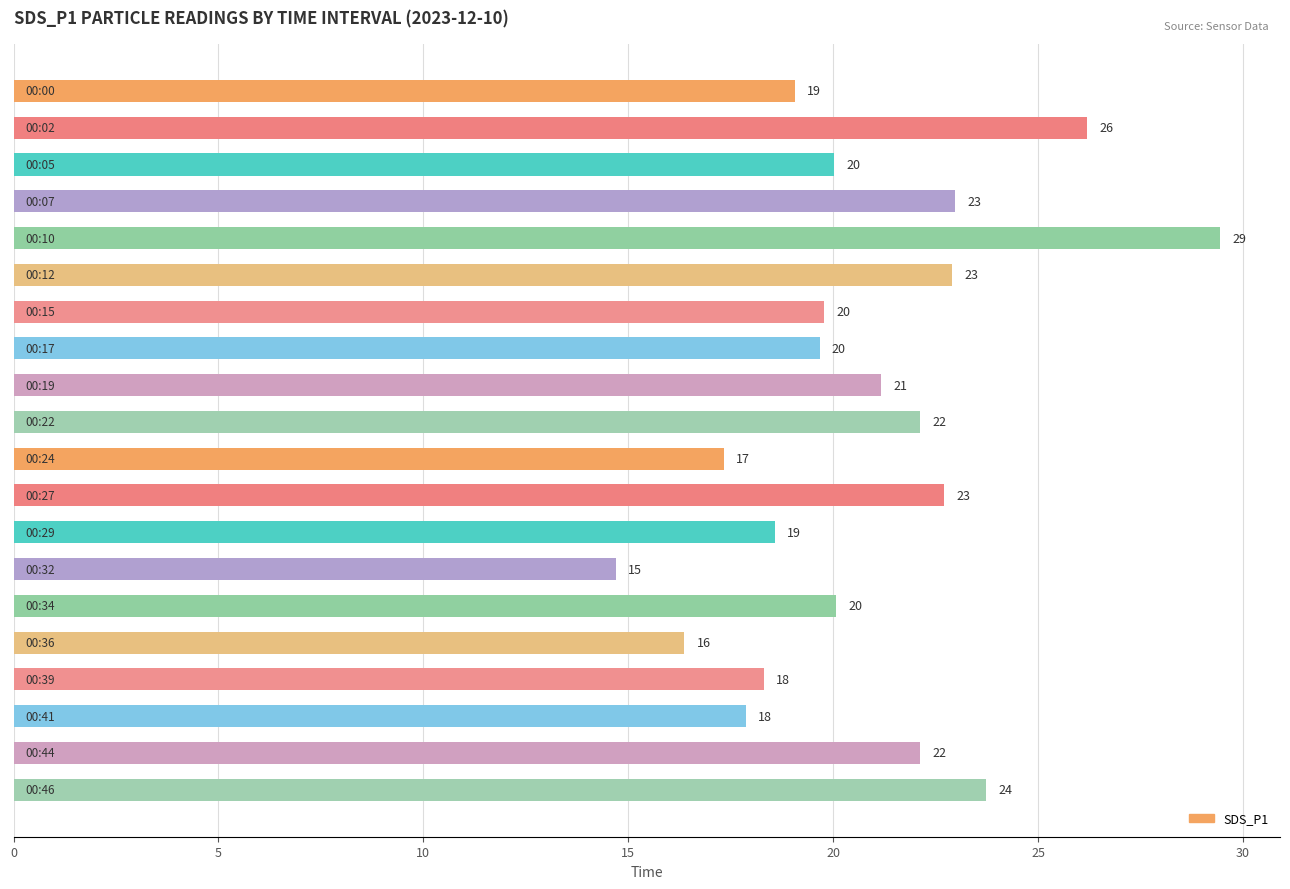

Are the bars horizontal?

Yes